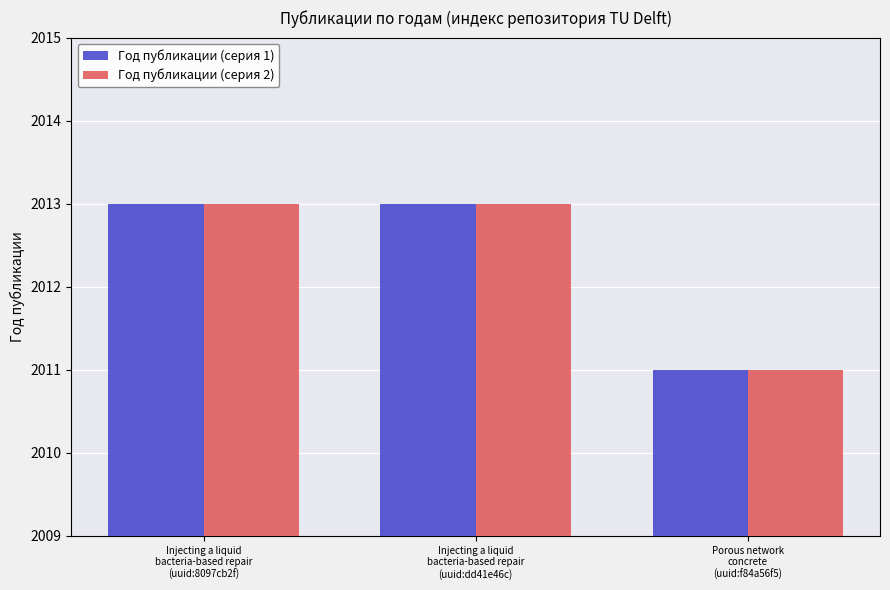

What are all the series names shown in the legend?

Год публикации (серия 1), Год публикации (серия 2)